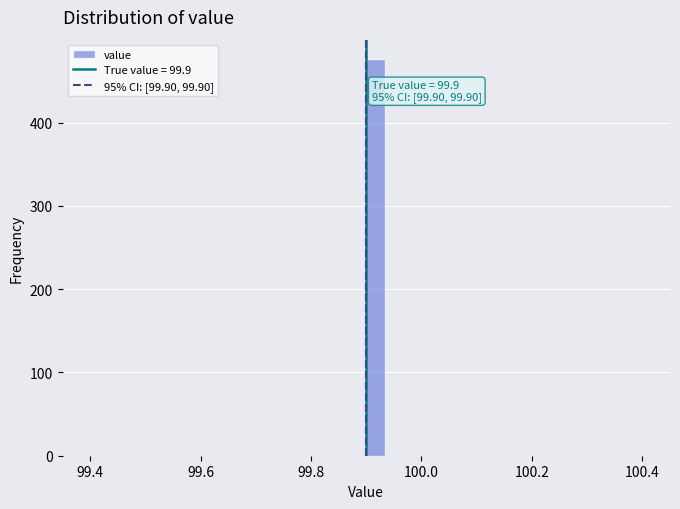

Around what value on the x-axis is the tallest bar? Give the approximate position of its centre, as read against the axis.

99.92